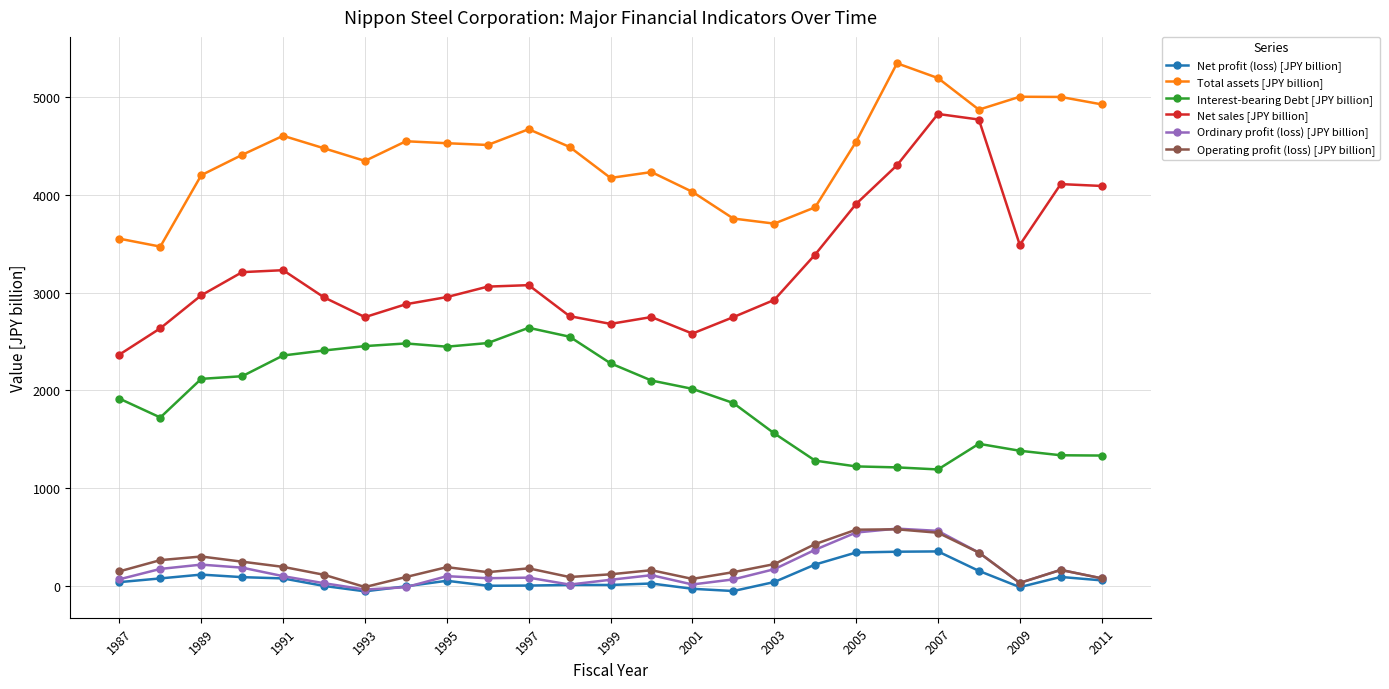

Which series has the largest range (max minus min)?

Net sales [JPY billion]